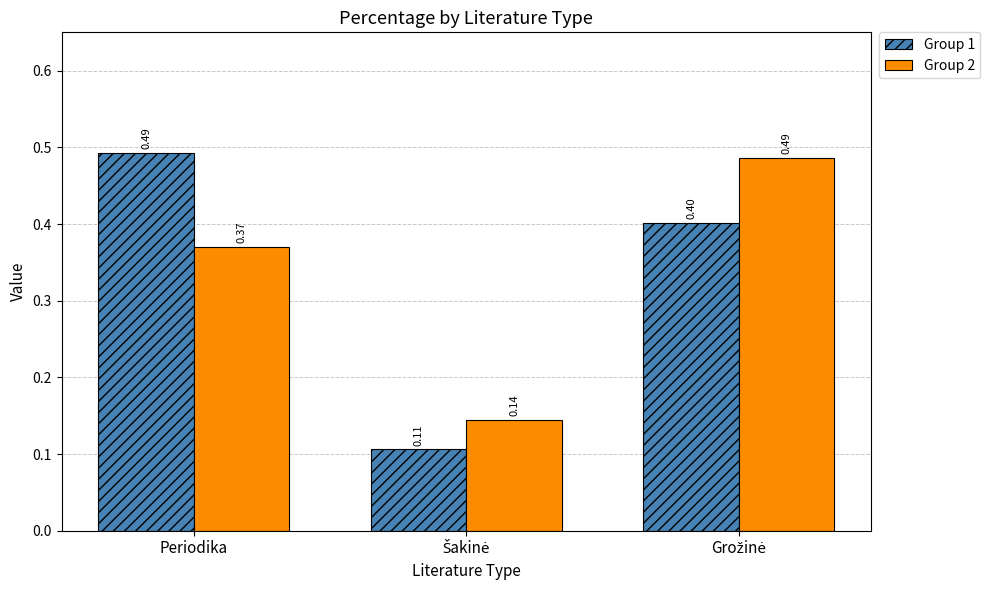

How many bars are there in total?

6